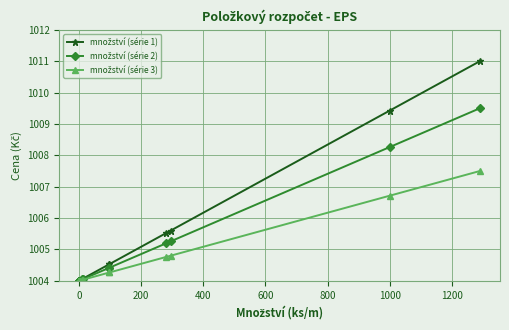

Which series has the widest spread of values?

množství (série 1)